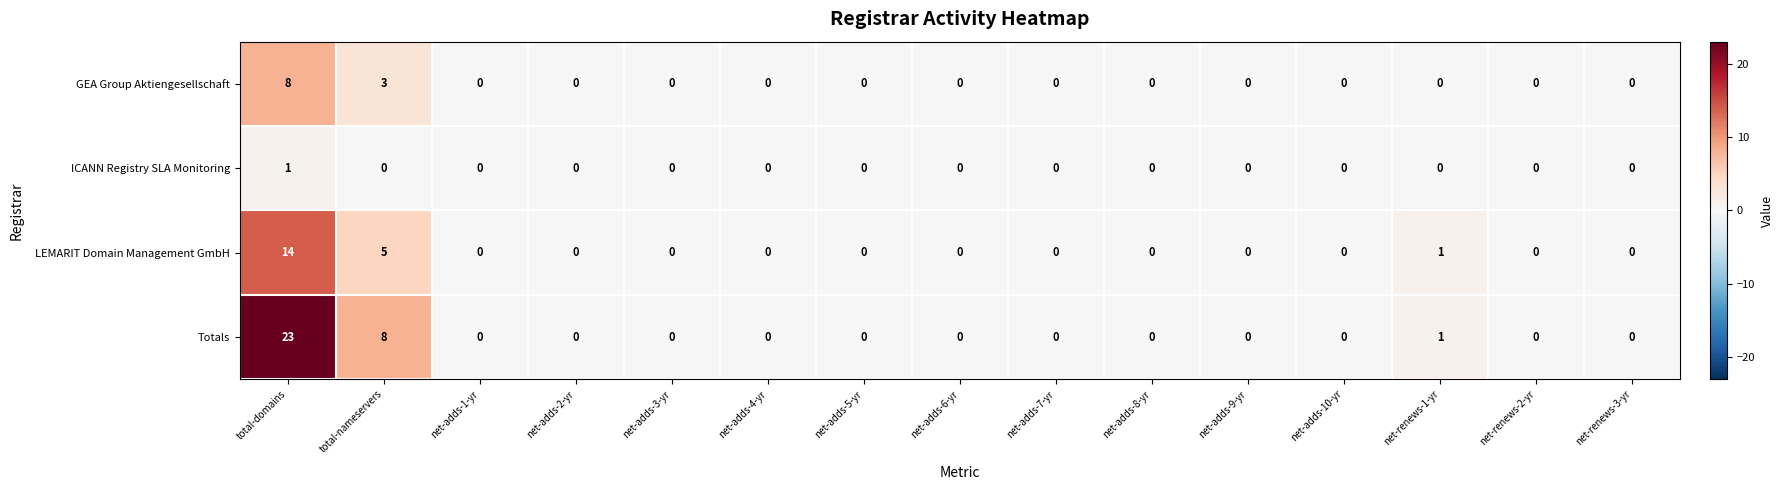

Which series has the largest total across all categories?

Totals